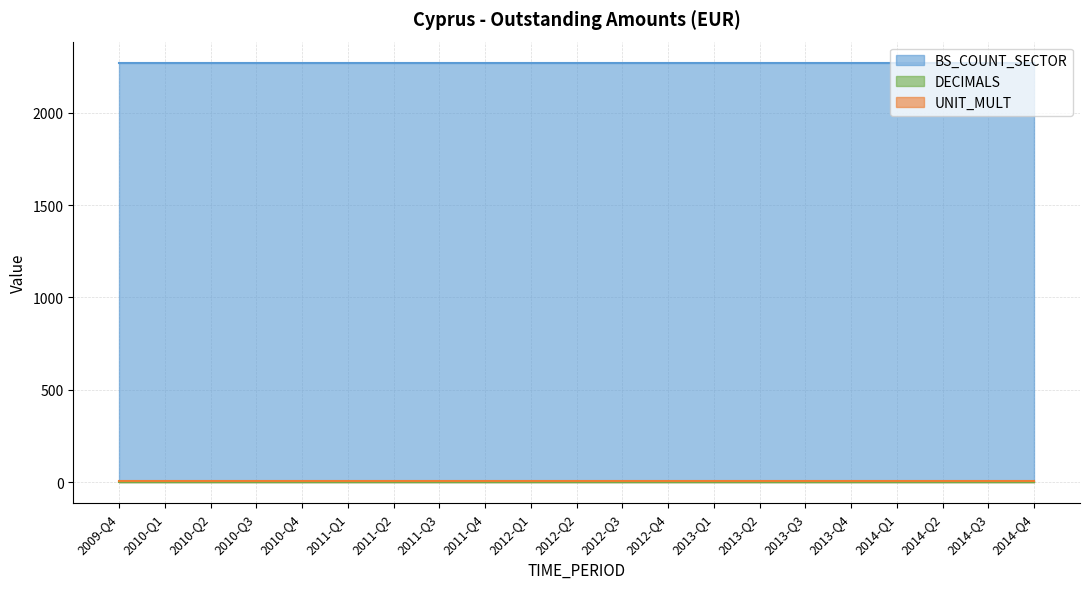

True or false: DECIMALS and UNIT_MULT cross at least once.

False